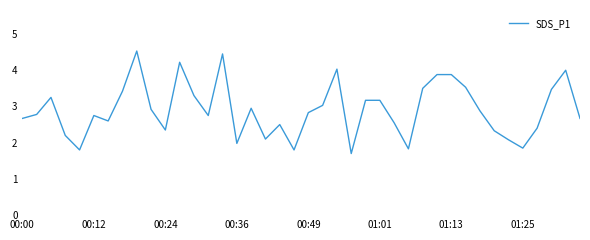

What is the minimum value shown in the chart?

1.7